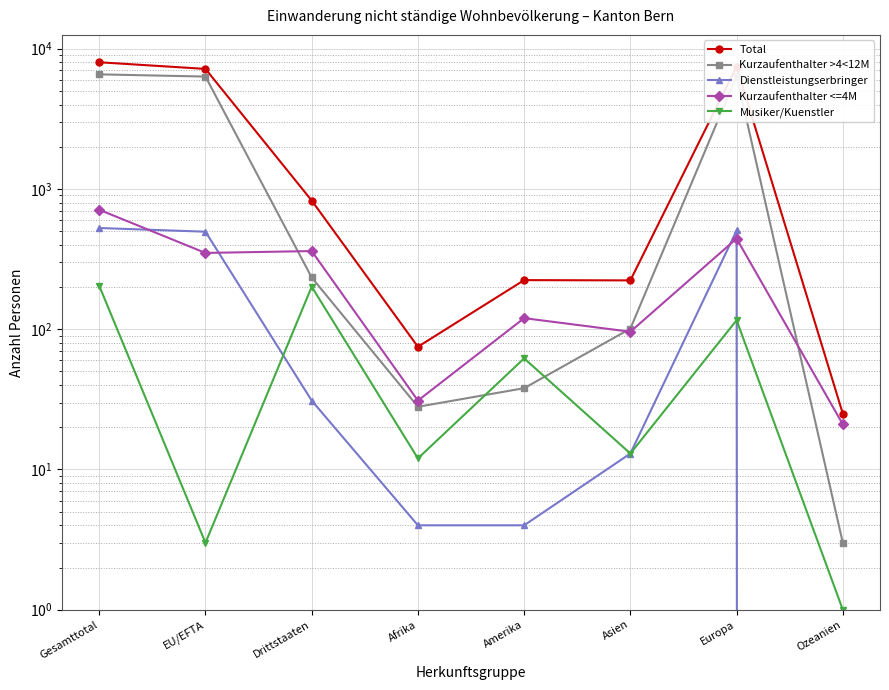

What is the greatest value displayed?

8009